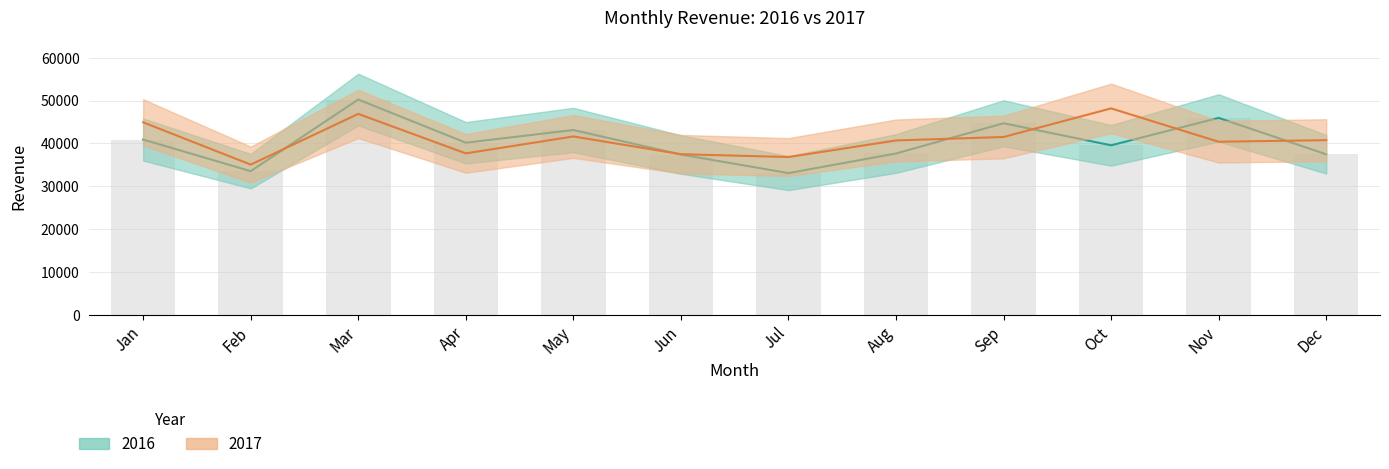

Rank the series by their average value, from highest to lowest.

2017, 2016